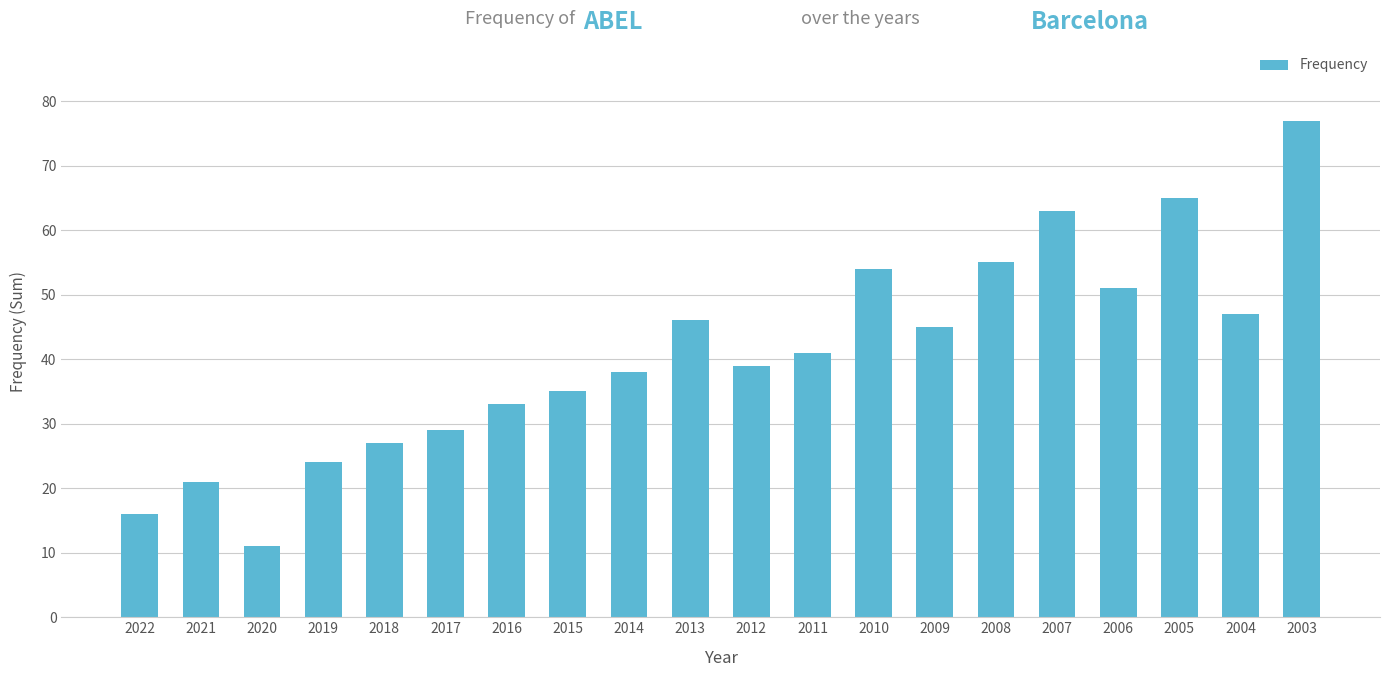

Are the bars horizontal?

No